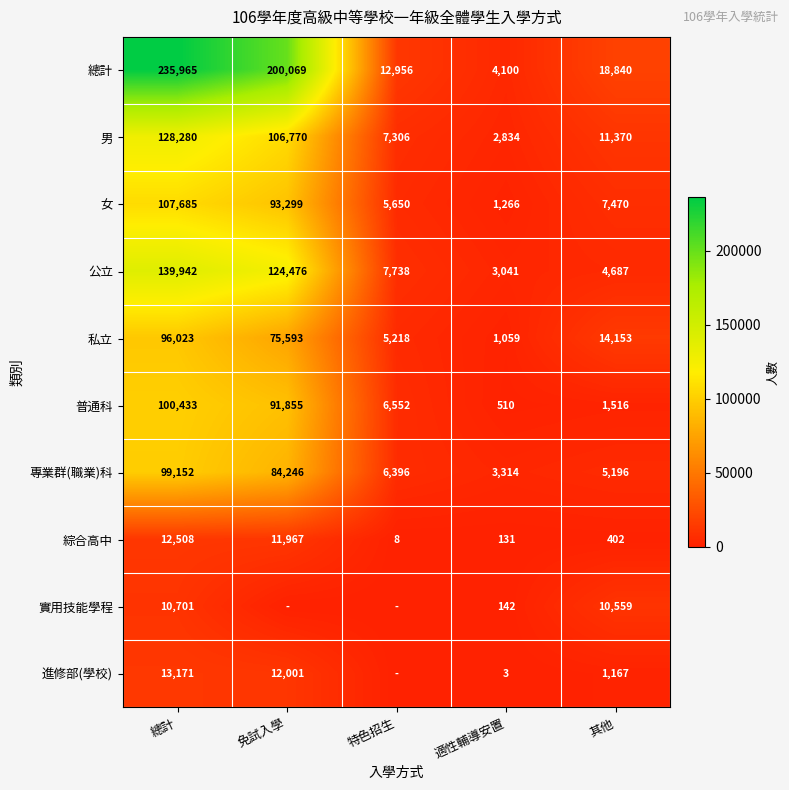

The value of 公立 at 免試入學 is 46315. True or false?

False